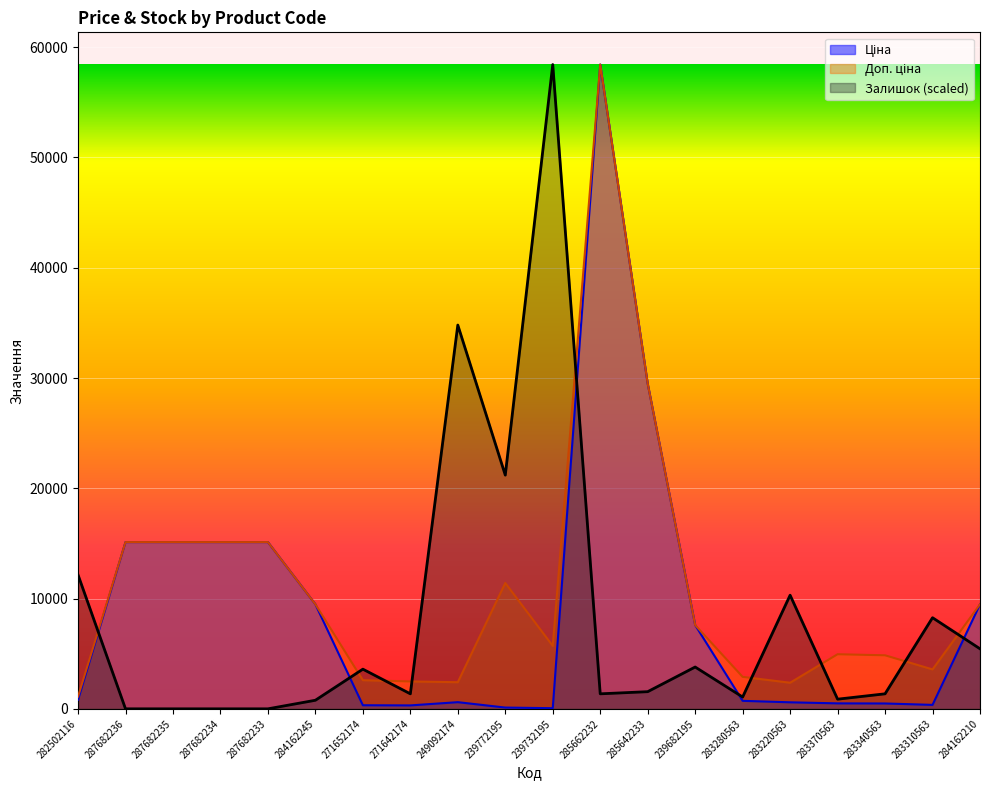

Rank the series by their maximum value, from highest to lowest.

Ціна, Доп. ціна, Залишок